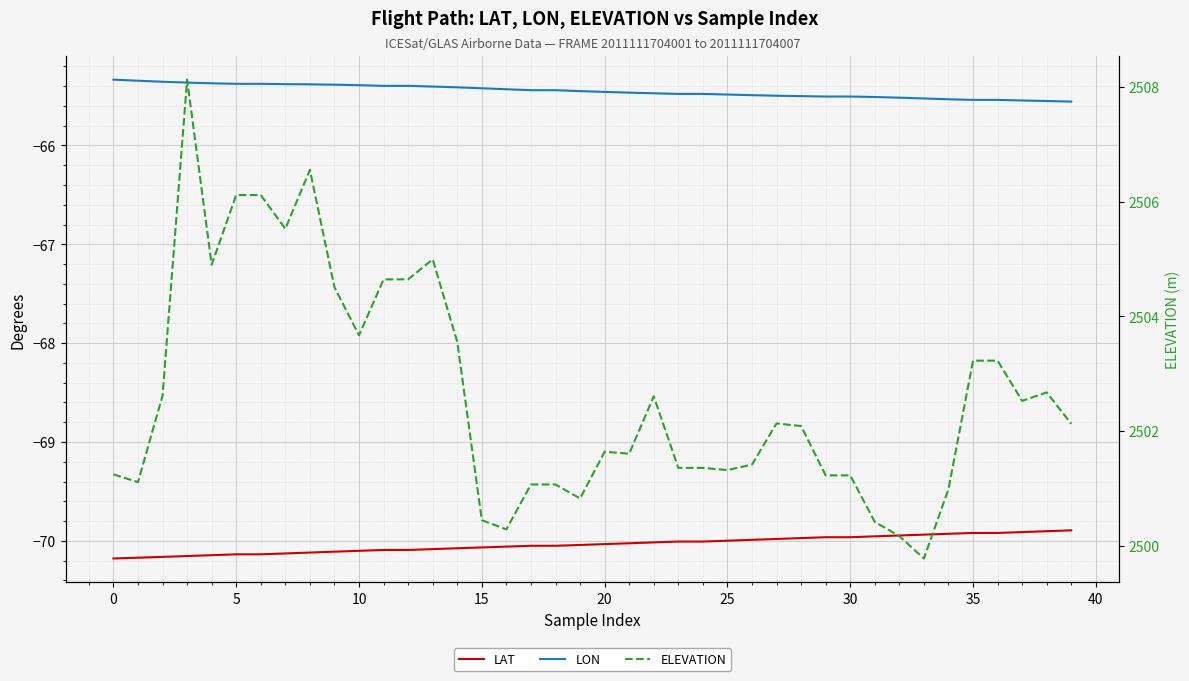

What is the minimum value shown in the chart?

-70.2